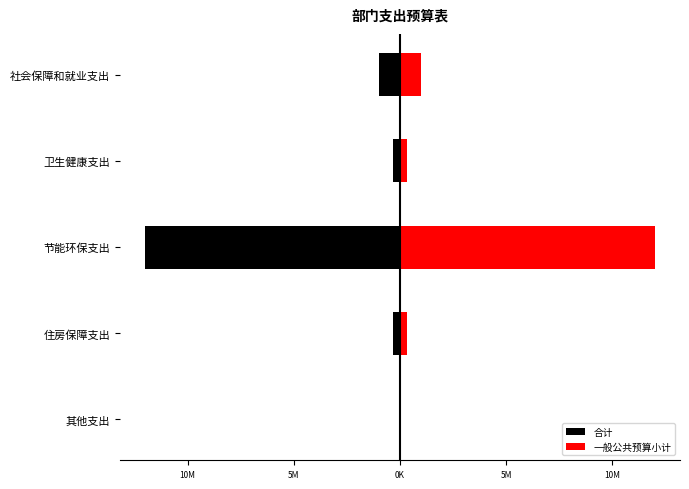

Is the value of 一般公共预算小计 at 卫生健康支出 greater than the value of 合计 at 节能环保支出?

Yes